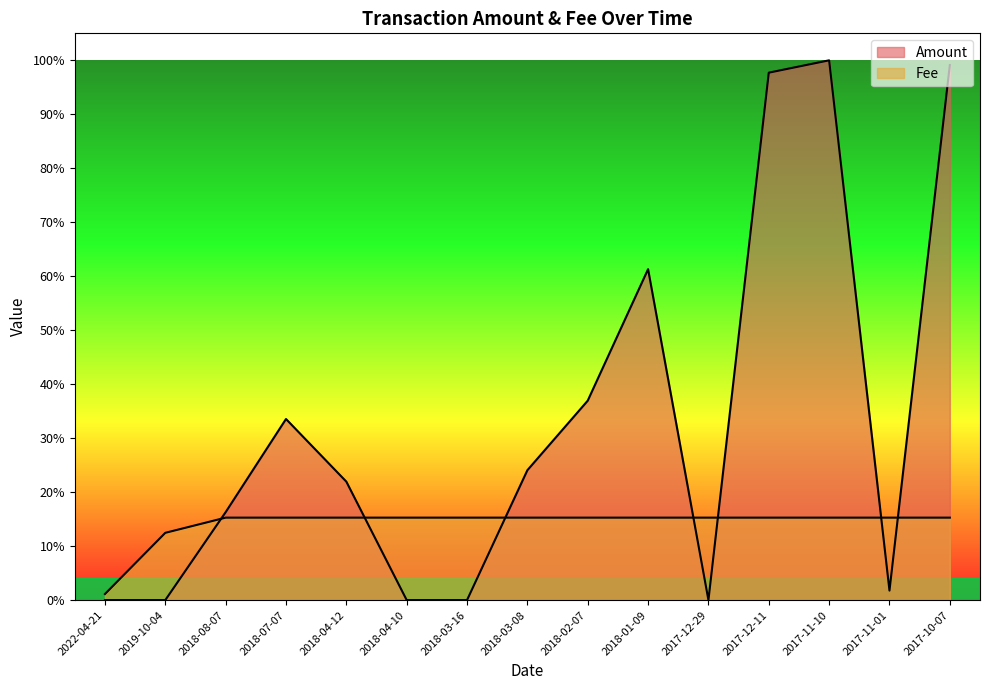

Which category has the highest value across all series?

2017-11-10